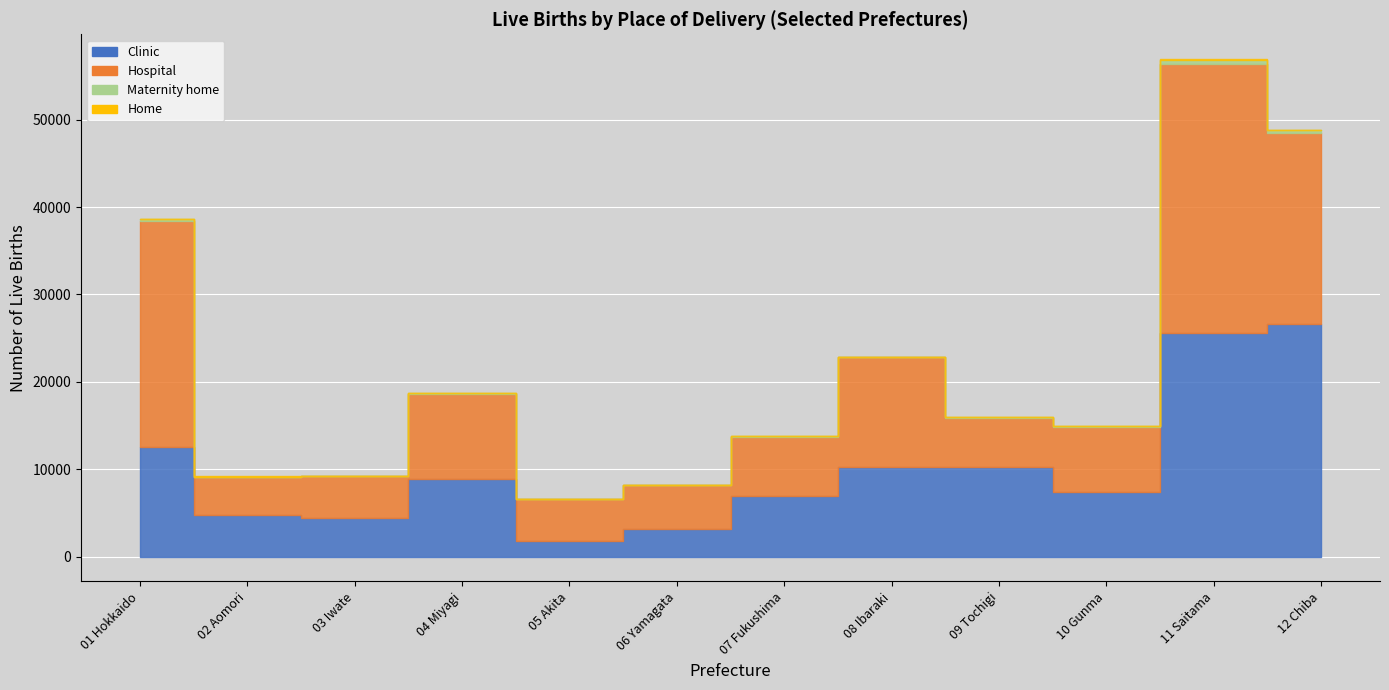

True or false: Hospital has a value of 7496 at 10 Gunma.

True